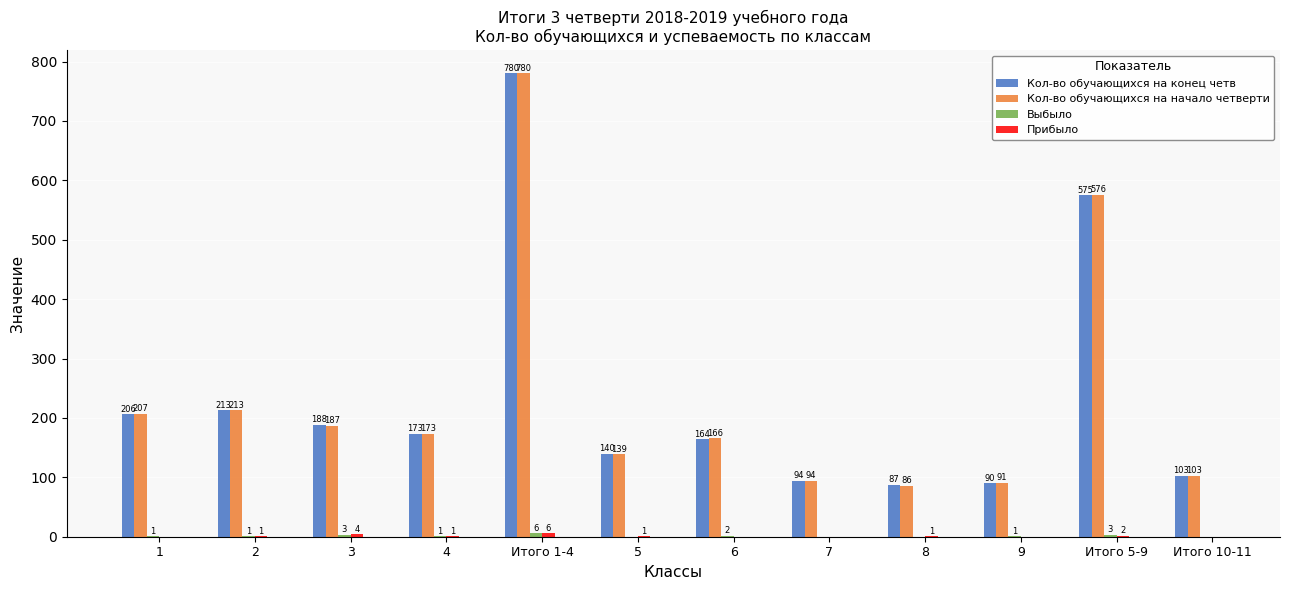

Which series changed the most between 5 and 6?

Кол-во обучающихся на начало четверти